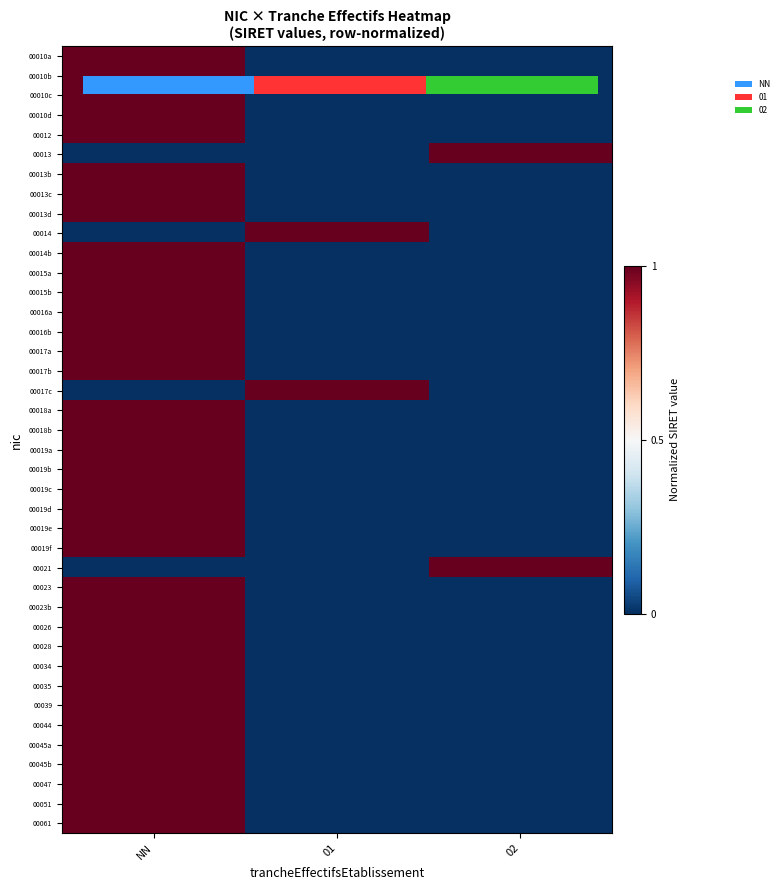

How many data points does each series have?

3